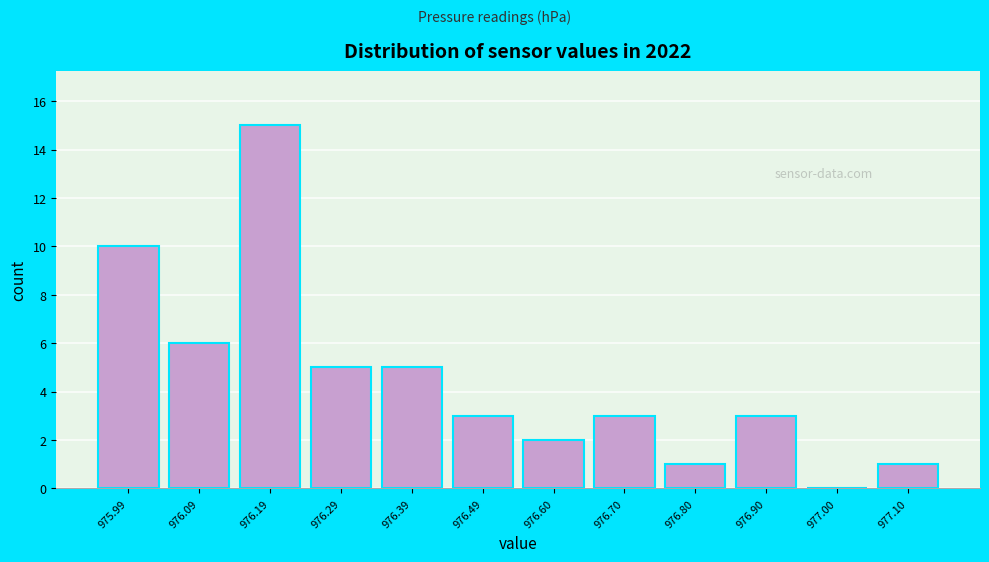

Reading left to right, what are all the values shown in this chart?

975.99=10	976.09=6	976.19=15	976.29=5	976.39=5	976.49=3	976.60=2	976.70=3	976.80=1	976.90=3	977.00=0	977.10=1